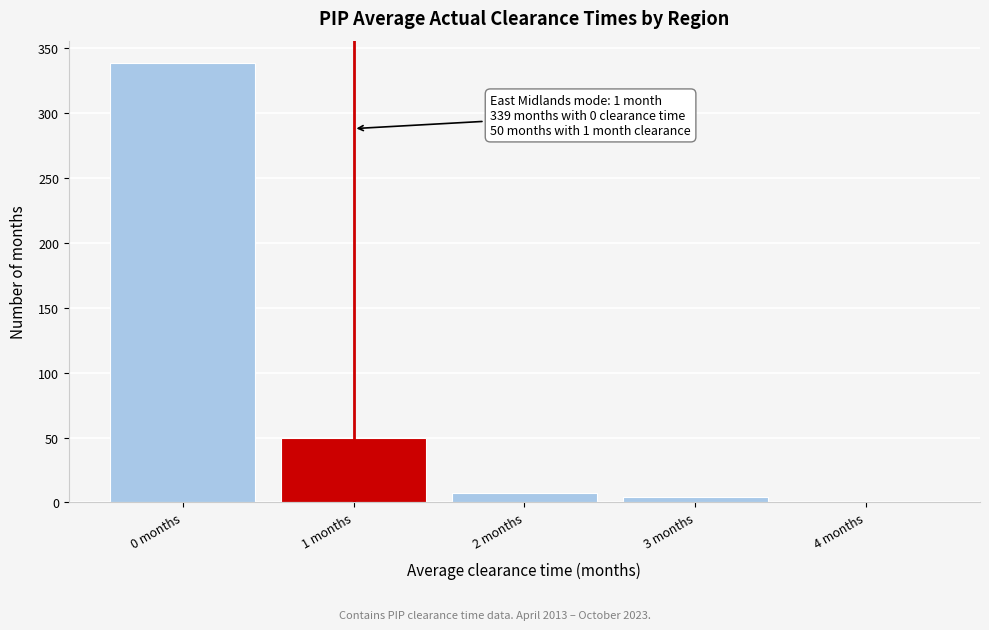

Which range on the x-axis has the tallest bar?

-0.5 to 0.5